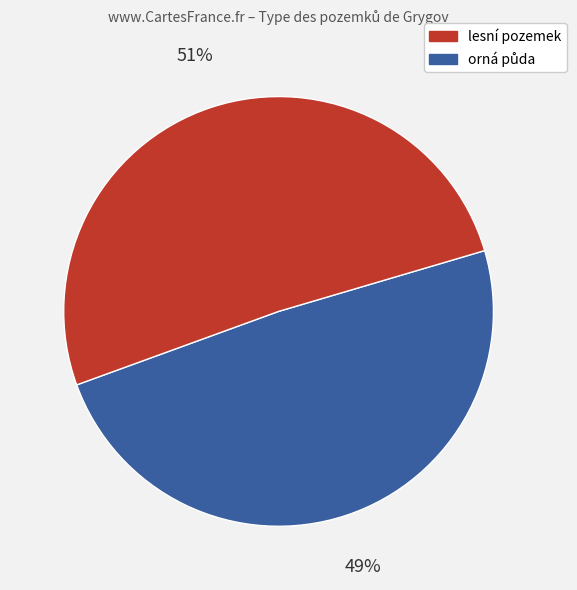

Count the number of slices in the pie.

2